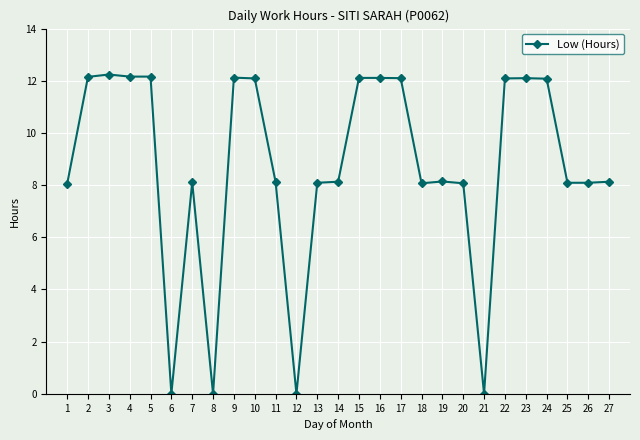

What is the value of the 19th point from the left?

8.1